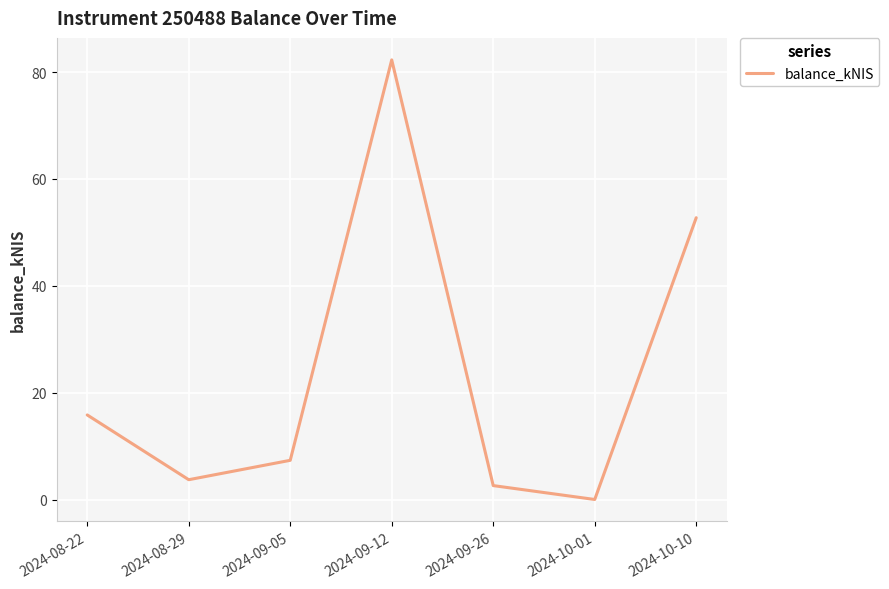

The value at 2024-08-22 is 15.8. True or false?

True